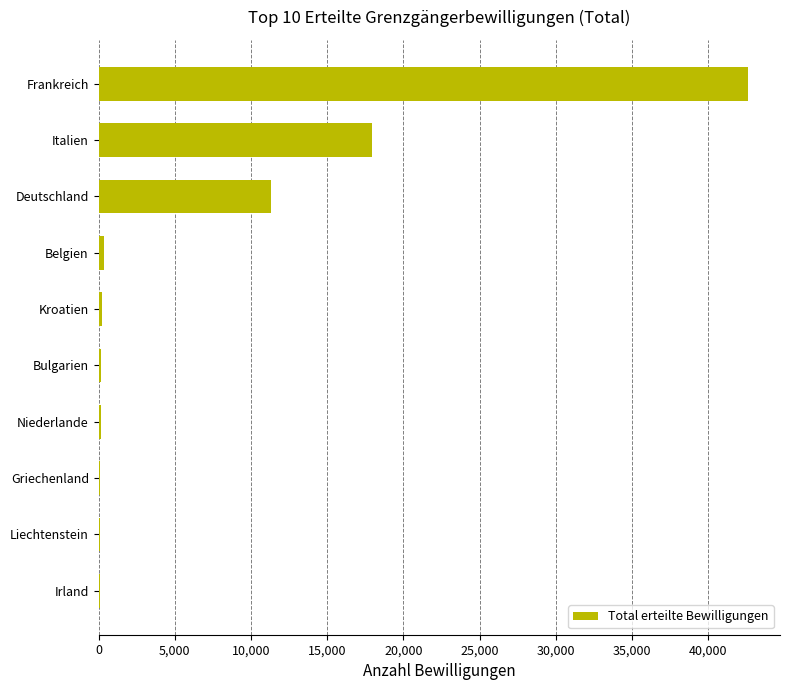

What is the sum of all values?

72936